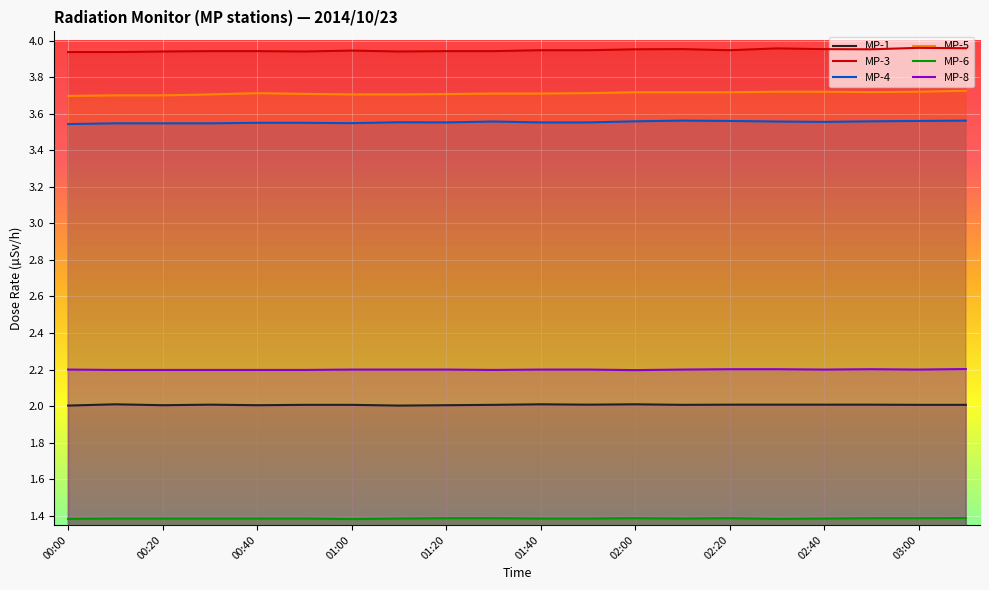

What is the minimum value shown in the chart?

1.4